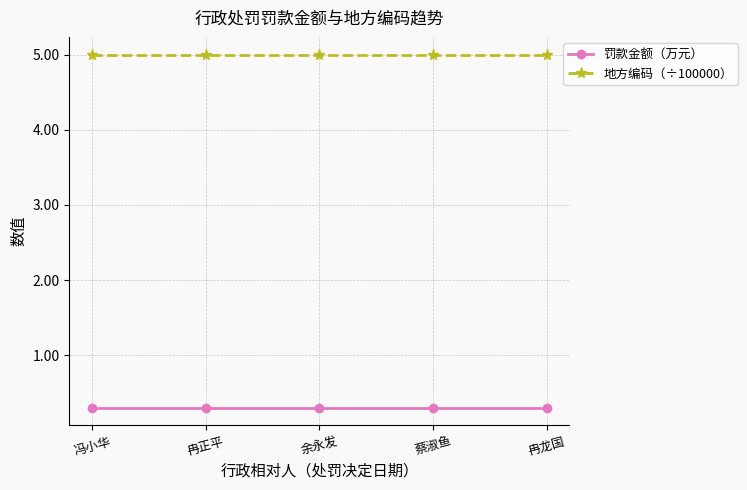

At 冉龙国, list the series in order from smallest to largest.

罚款金额（万元）, 地方编码（÷100000）